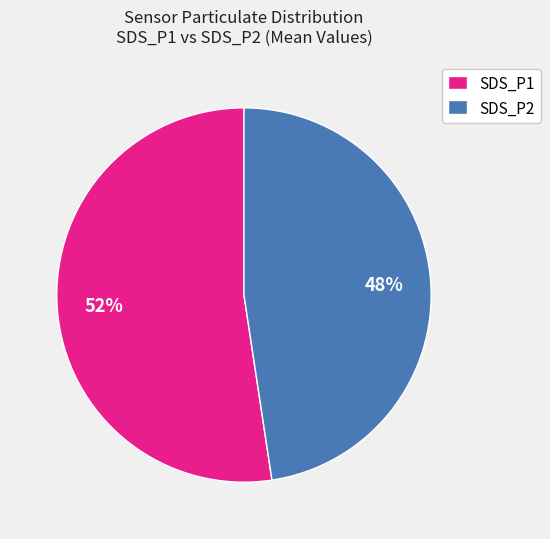

To the nearest percent, what percentage of the pie is SDS_P2?

48%